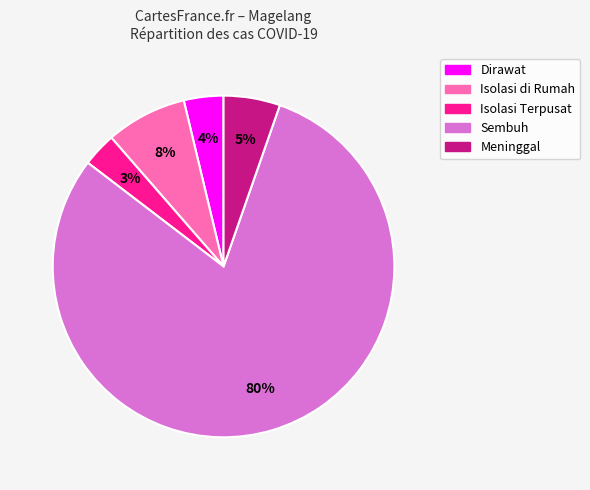

Which category has the smallest portion of the pie?

Isolasi Terpusat